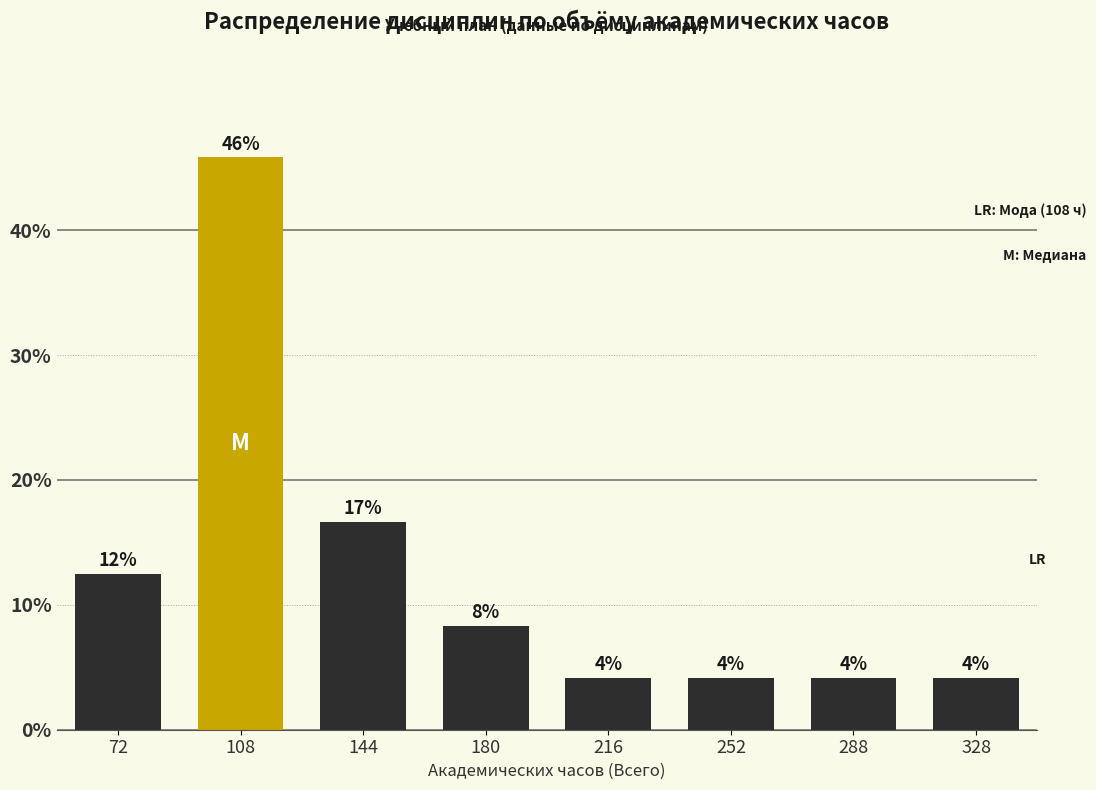

How many bars are there in total?

8